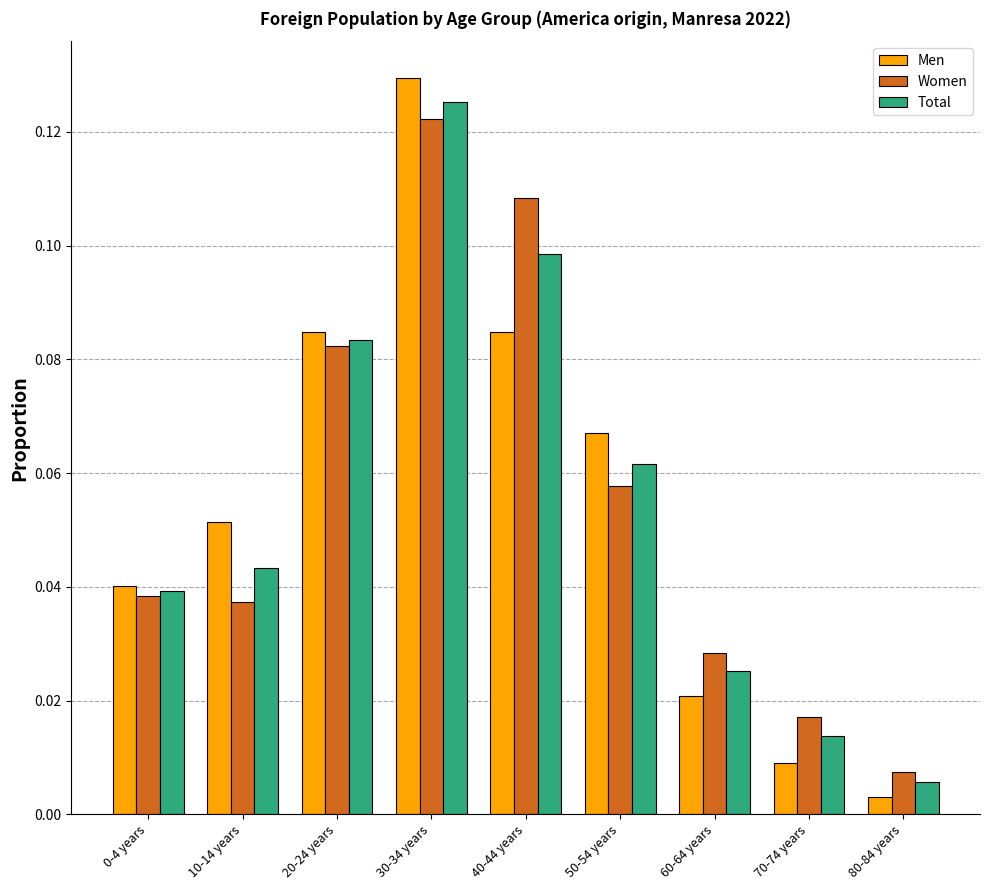

What is the label of the 3rd bar from the right?

60-64 years